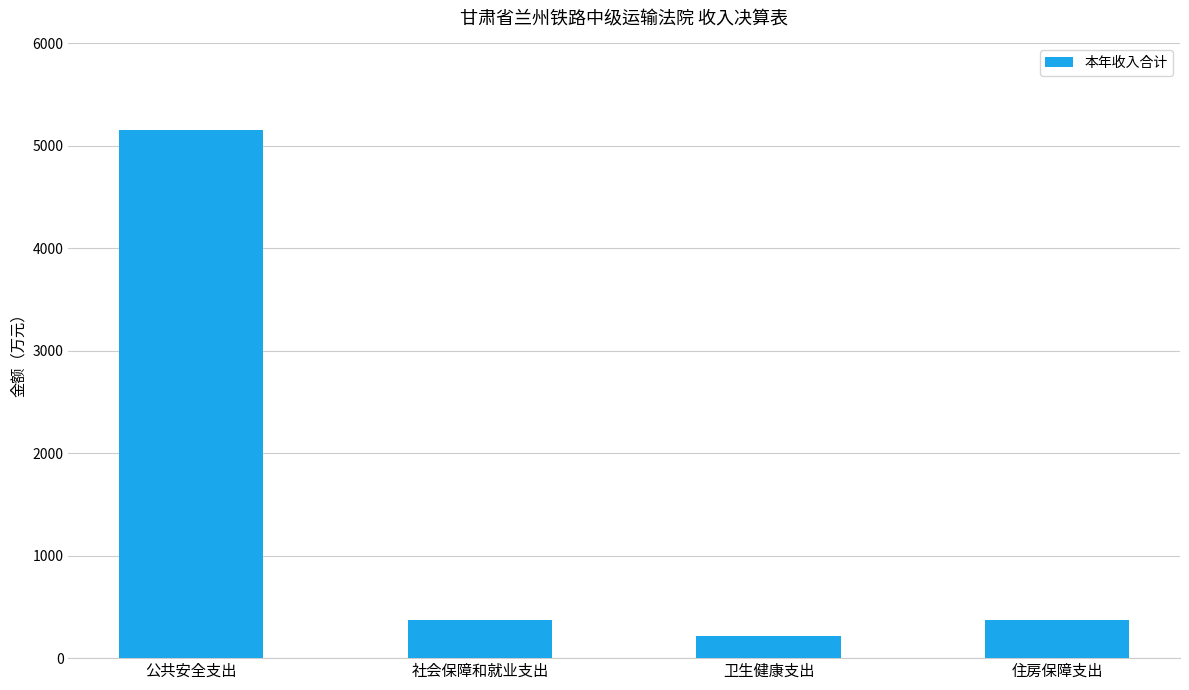

Are the bars horizontal?

No